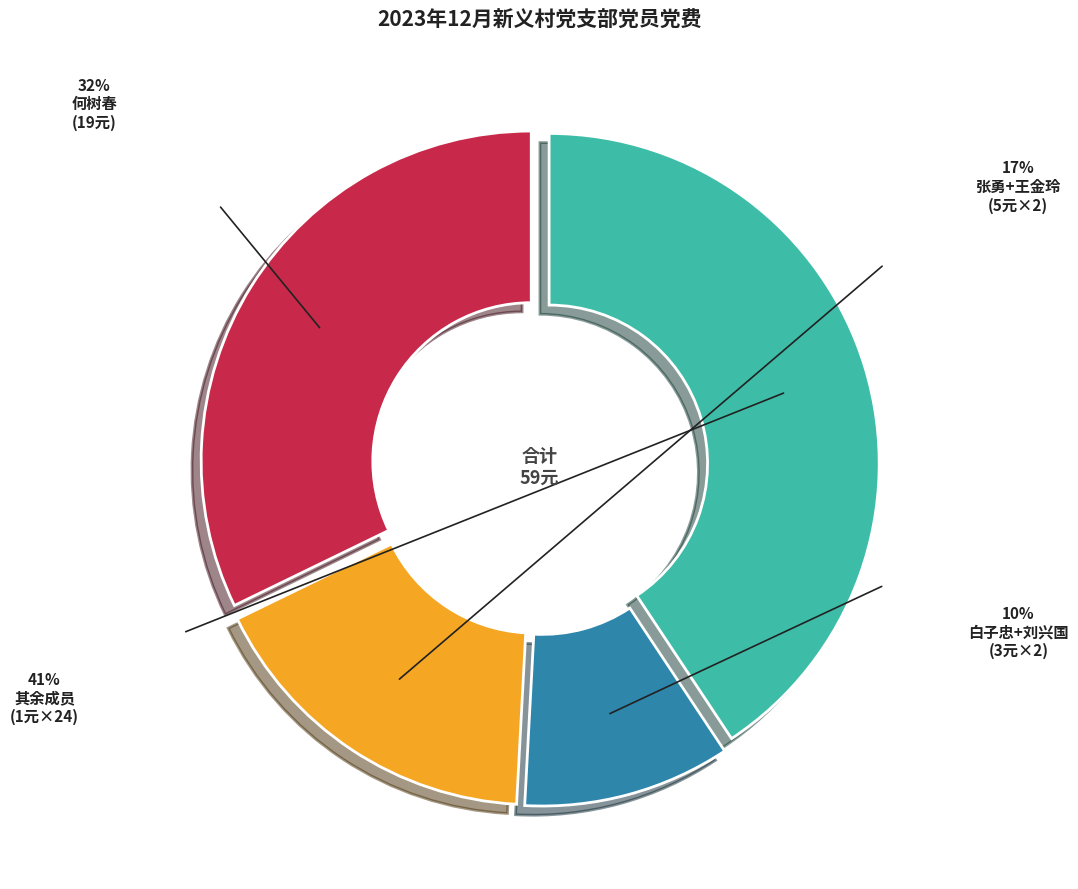

Is there any slice that represents more than half of the pie?

No